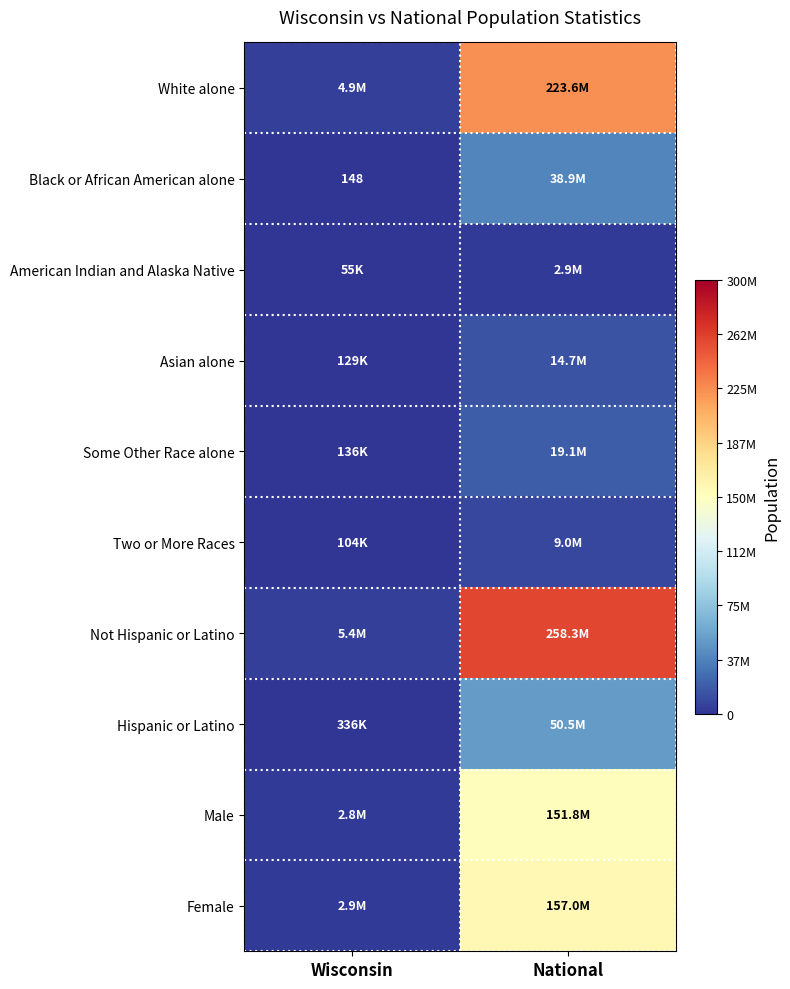

Which series has the largest total across all categories?

Not Hispanic or Latino